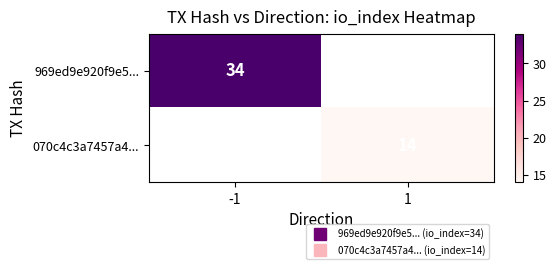

The 070c4c3a7457a4... series shows 18.9 at 1. True or false?

False